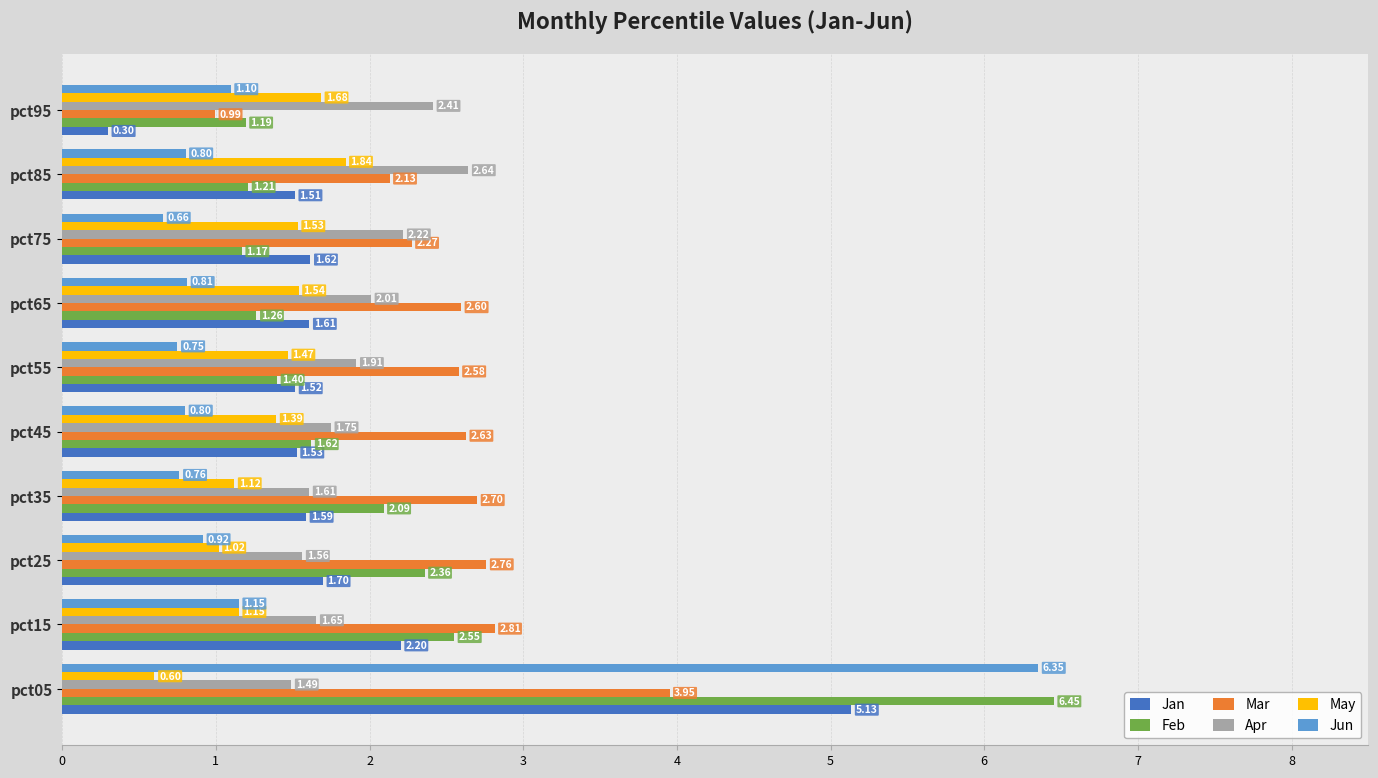

What is the difference between the maximum and minimum values in the Mar series?

3.0